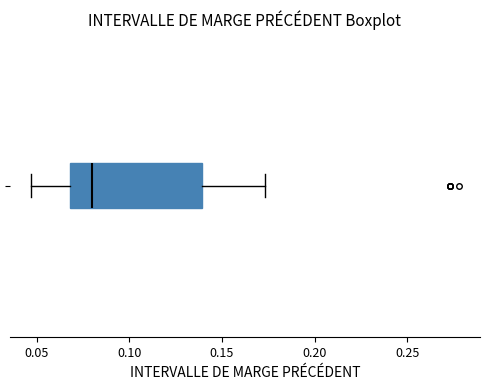

Where does the median line of the box sit on the x-axis? The values are not printed on the chart, so give them approximately, as read against the axis.

0.080